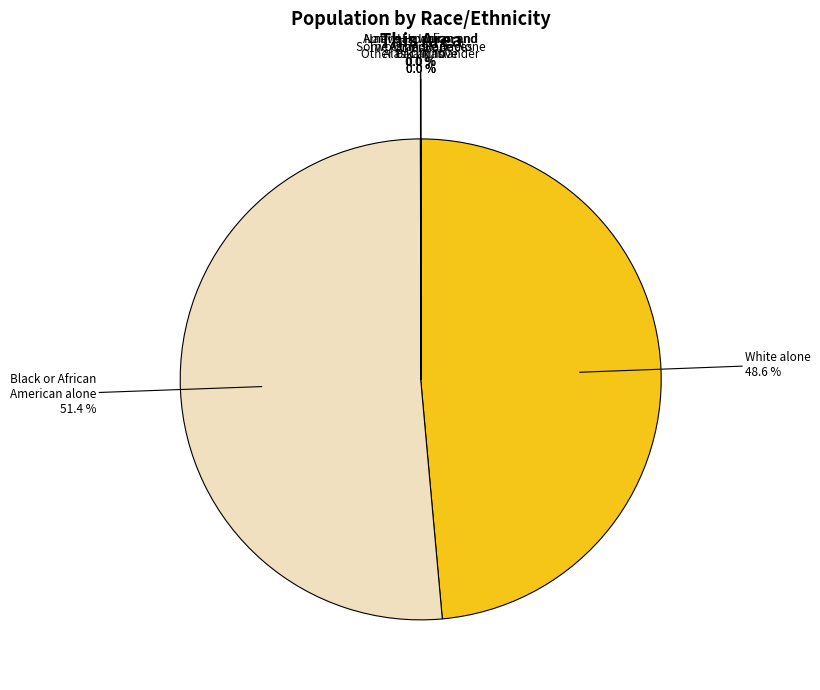

To the nearest percent, what is the difference between the largest and smallest slice percentages?

51%